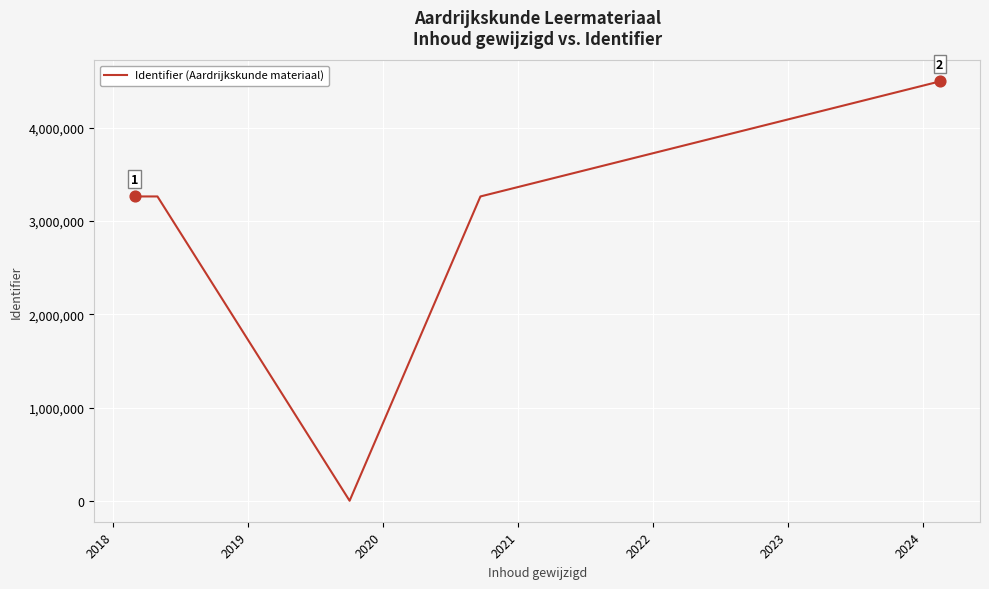

Between 2018 and 2022, which is larger?

2022